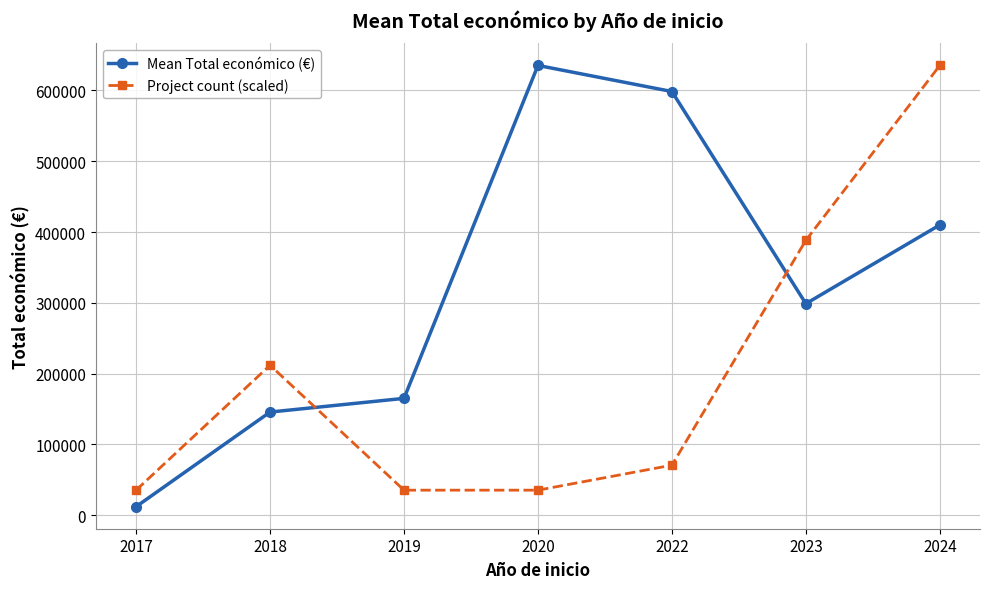

At which category is the sum across all series the highest?

2024